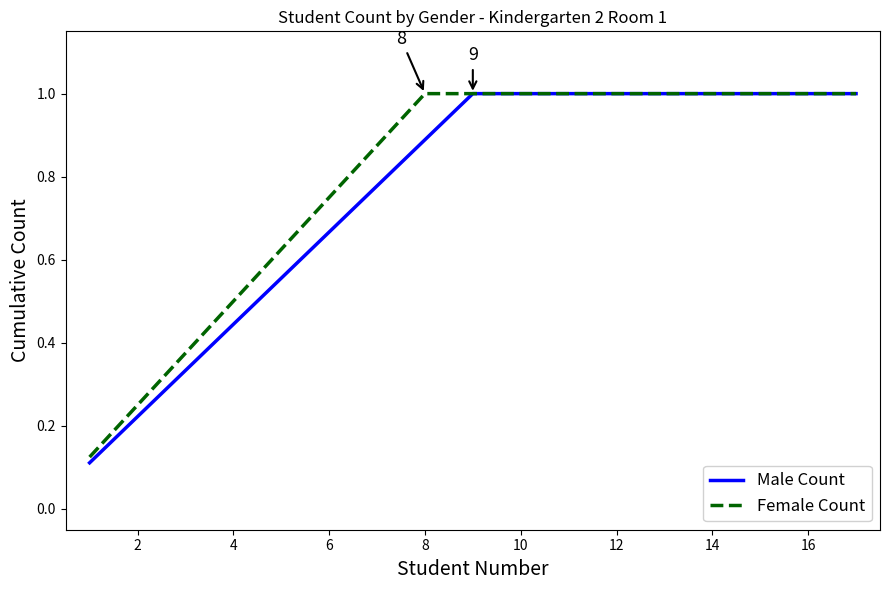

What is the greatest value displayed?

1.0